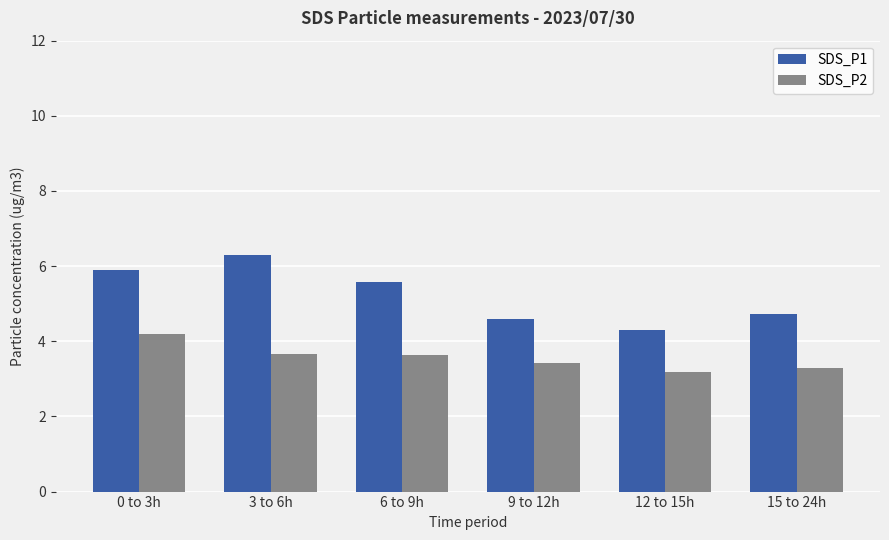

What is the label of the 1st bar from the left?

0 to 3h